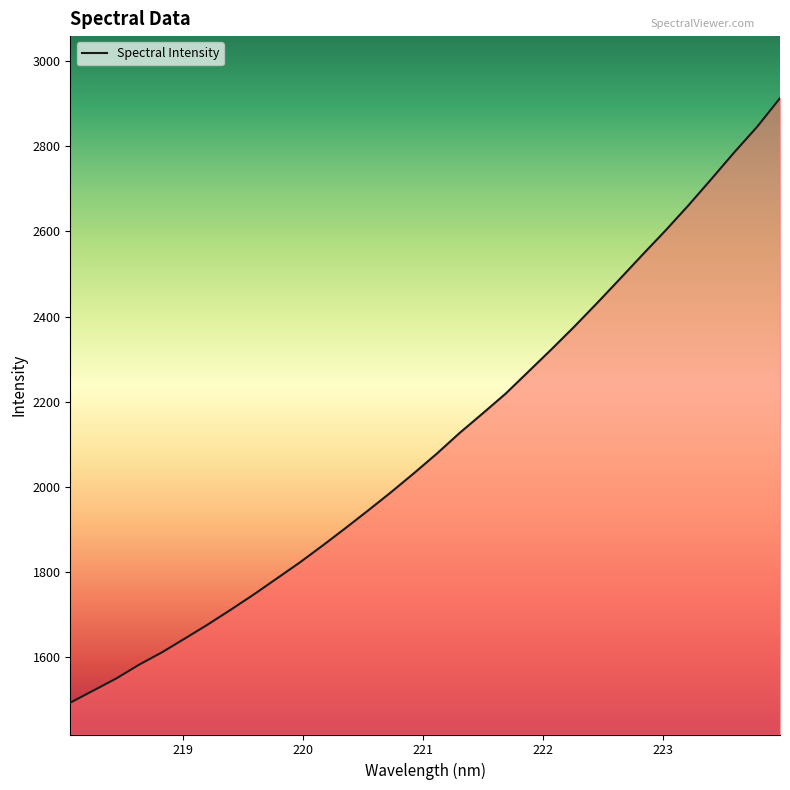

What is the difference between the maximum and minimum values?

1419.3